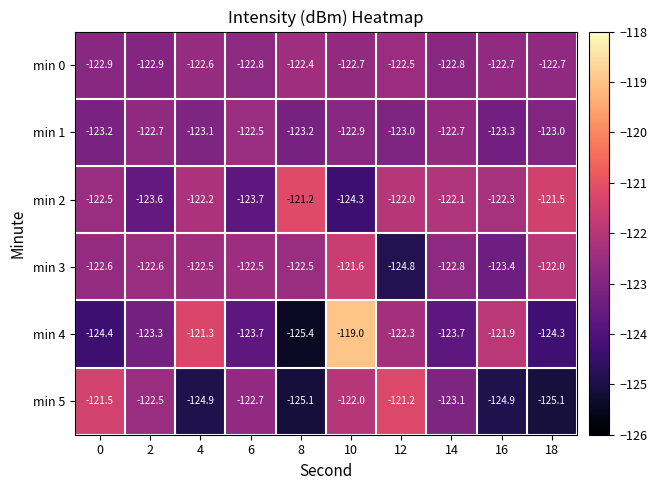

What is the difference between the highest and lowest values at 14?

1.6